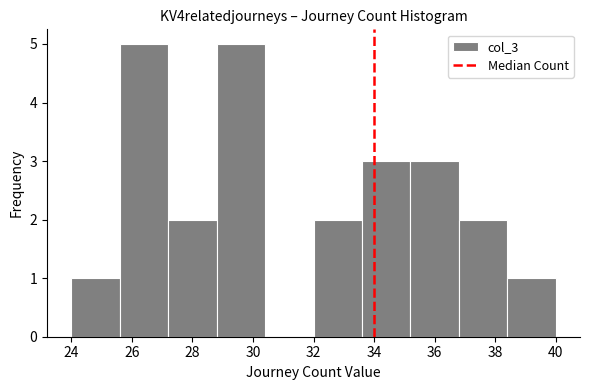

Reading left to right, transcribe this chart: for each bar, give the range it covers on the x-axis and its height. The values are not printed on the chart, so give them approximately, as read against the axis.

24.0 to 25.6: 1
25.6 to 27.2: 5
27.2 to 28.8: 2
28.8 to 30.4: 5
30.4 to 32.0: 0
32.0 to 33.6: 2
33.6 to 35.2: 3
35.2 to 36.8: 3
36.8 to 38.4: 2
38.4 to 40.0: 1